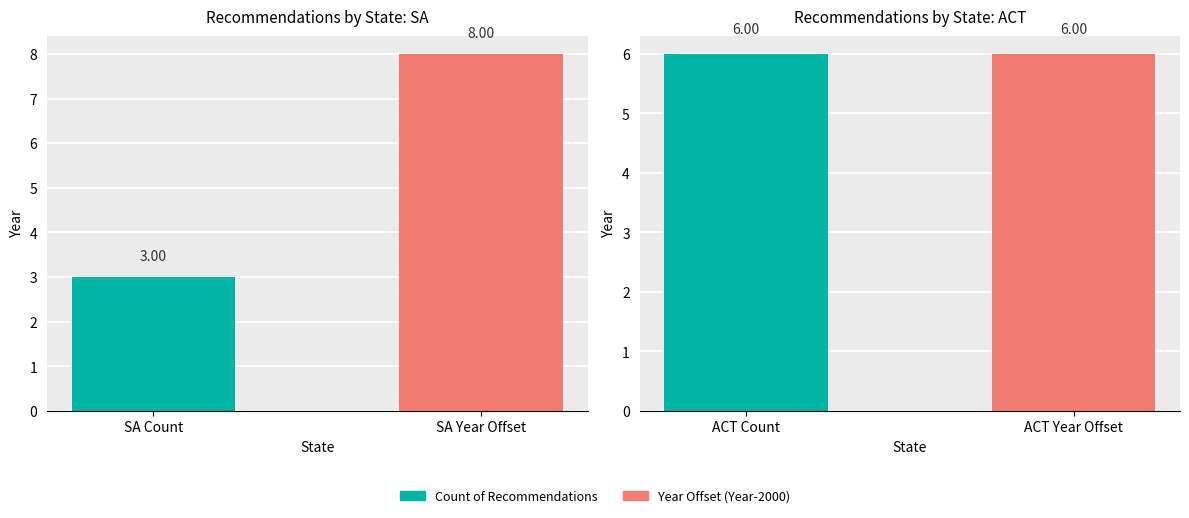

Rank the categories by SA value from lowest to highest.

SA Count, SA Year Offset